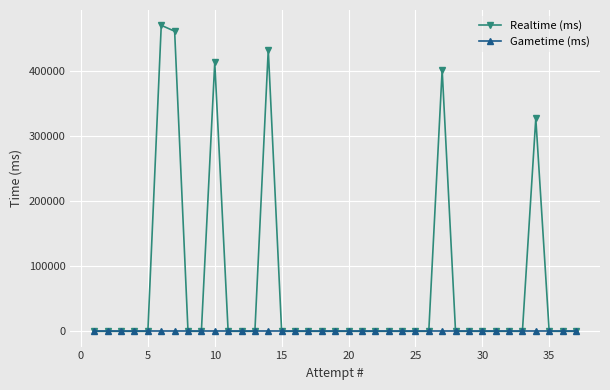

List the series in order of their peak value, highest first.

Realtime (ms), Gametime (ms)